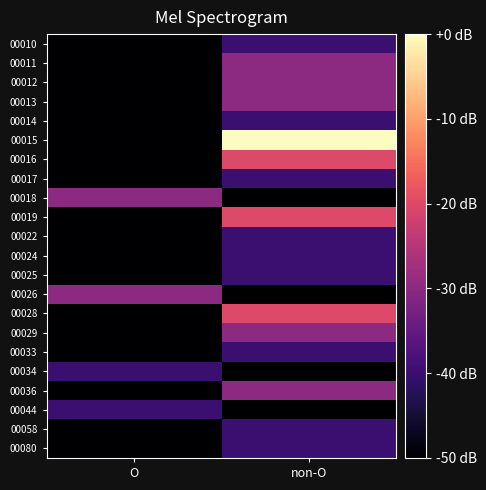

What is the total value across all series at O?

-1040